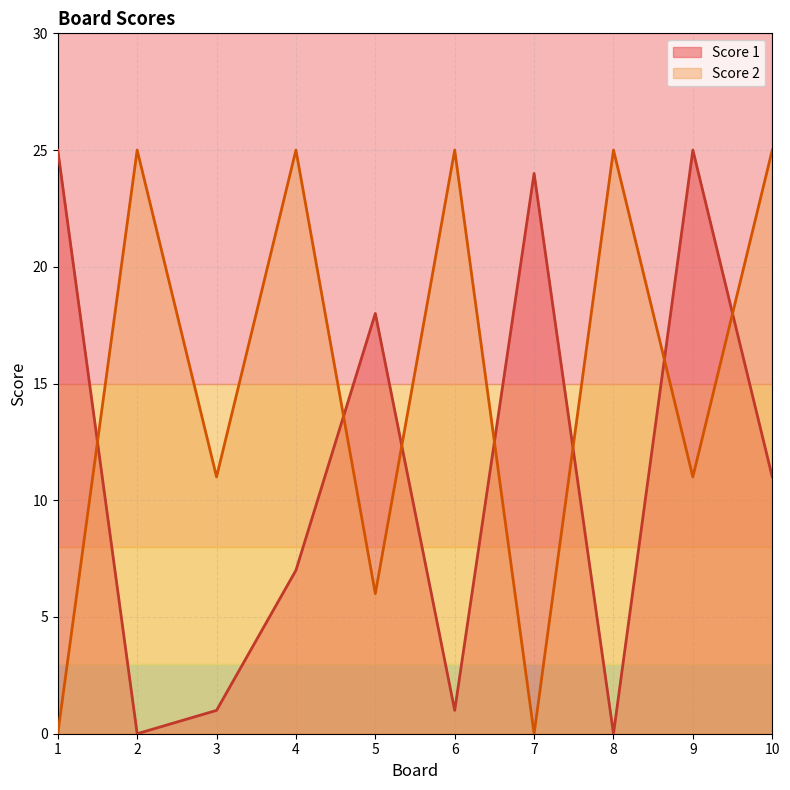

At which category is the sum across all series the highest?

9